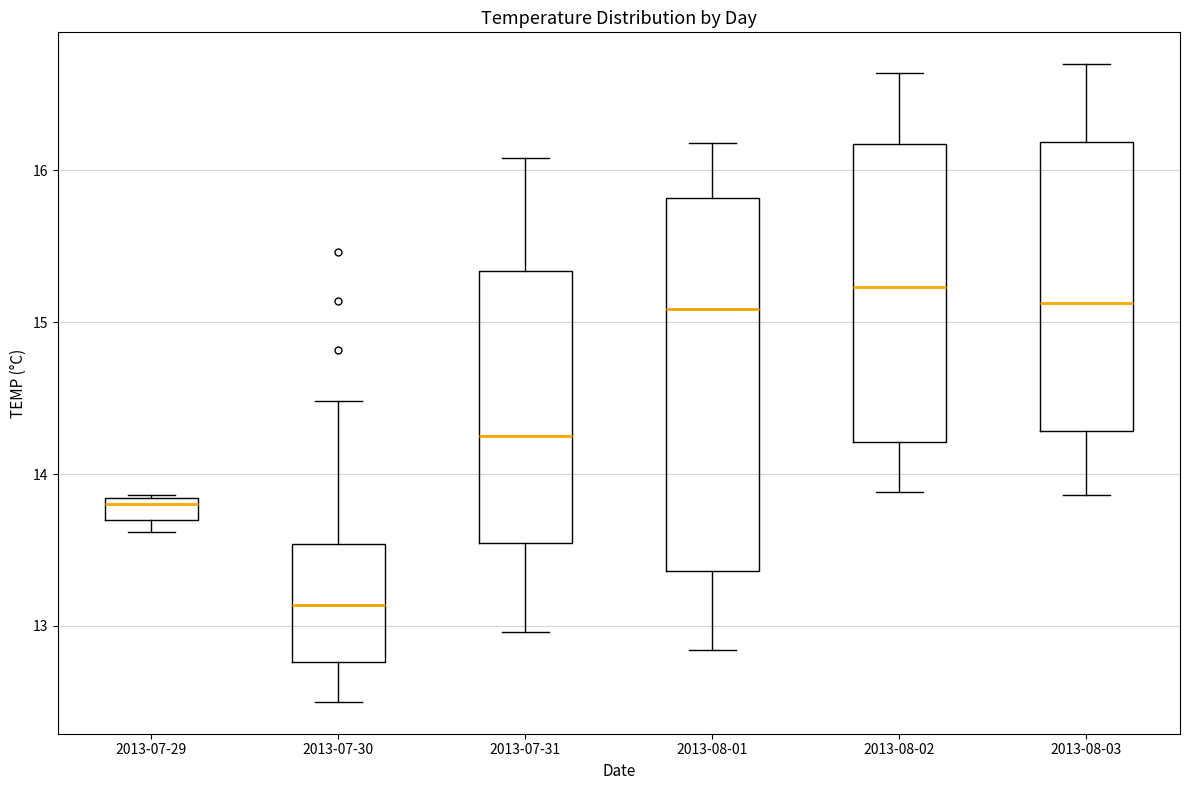

Which box is the tallest, from its lower edge to its upper edge?

2013-08-01